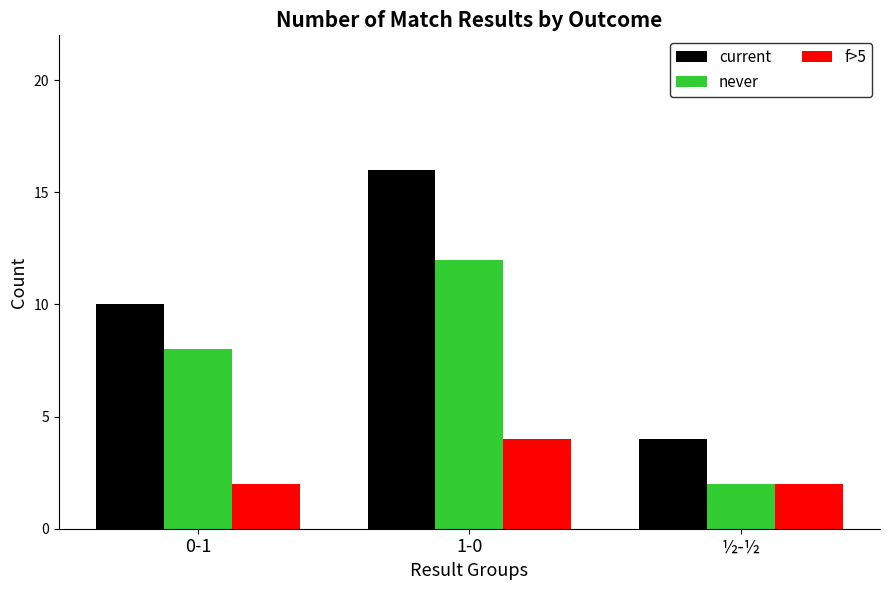

How many never values are between 2 and 12?

3